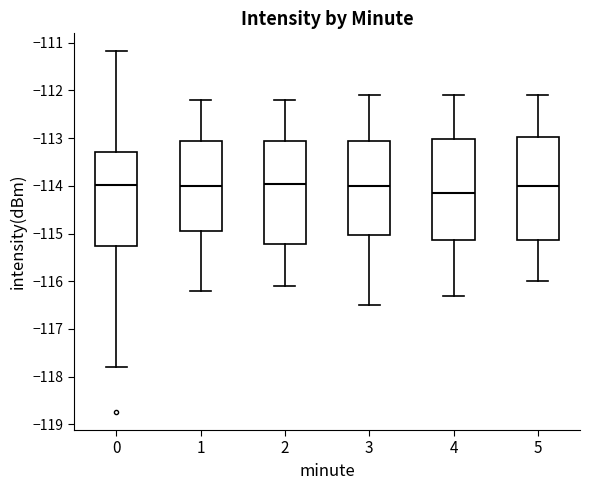

Reading left to right, transcribe this box plot: for each box, give where its median line is, the range the box spans, and where its two whiskers end, as read against the y-axis. The values are not printed on the chart, so give them approximately, as read against the axis.

0: median -114.0, box -115.3 to -113.3, whiskers -117.8 to -111.2
1: median -114.0, box -114.9 to -113.0, whiskers -116.2 to -112.2
2: median -113.9, box -115.2 to -113.0, whiskers -116.1 to -112.2
3: median -114.0, box -115.0 to -113.0, whiskers -116.5 to -112.1
4: median -114.1, box -115.1 to -113.0, whiskers -116.3 to -112.1
5: median -114.0, box -115.1 to -113.0, whiskers -116.0 to -112.1